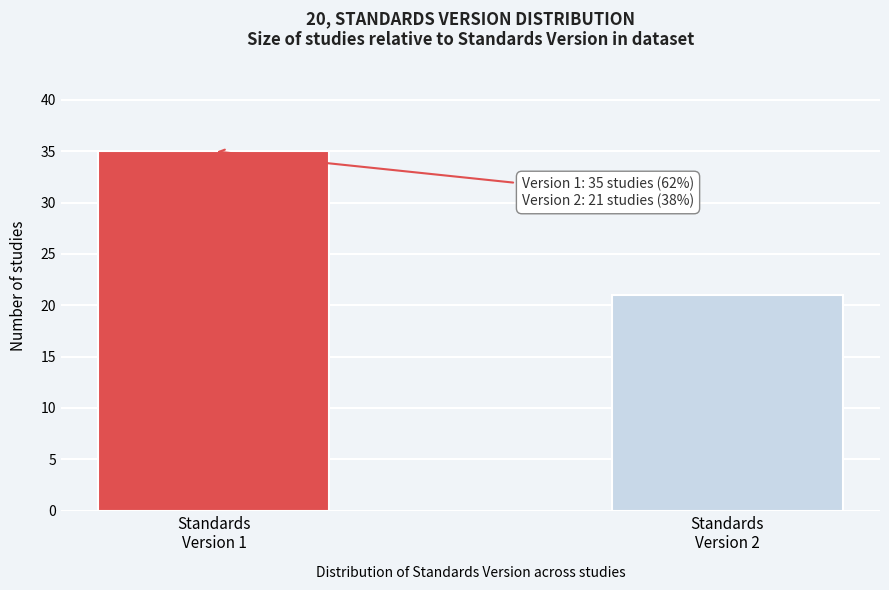

Reading left to right, list all the values displayed in this chart.

35	21